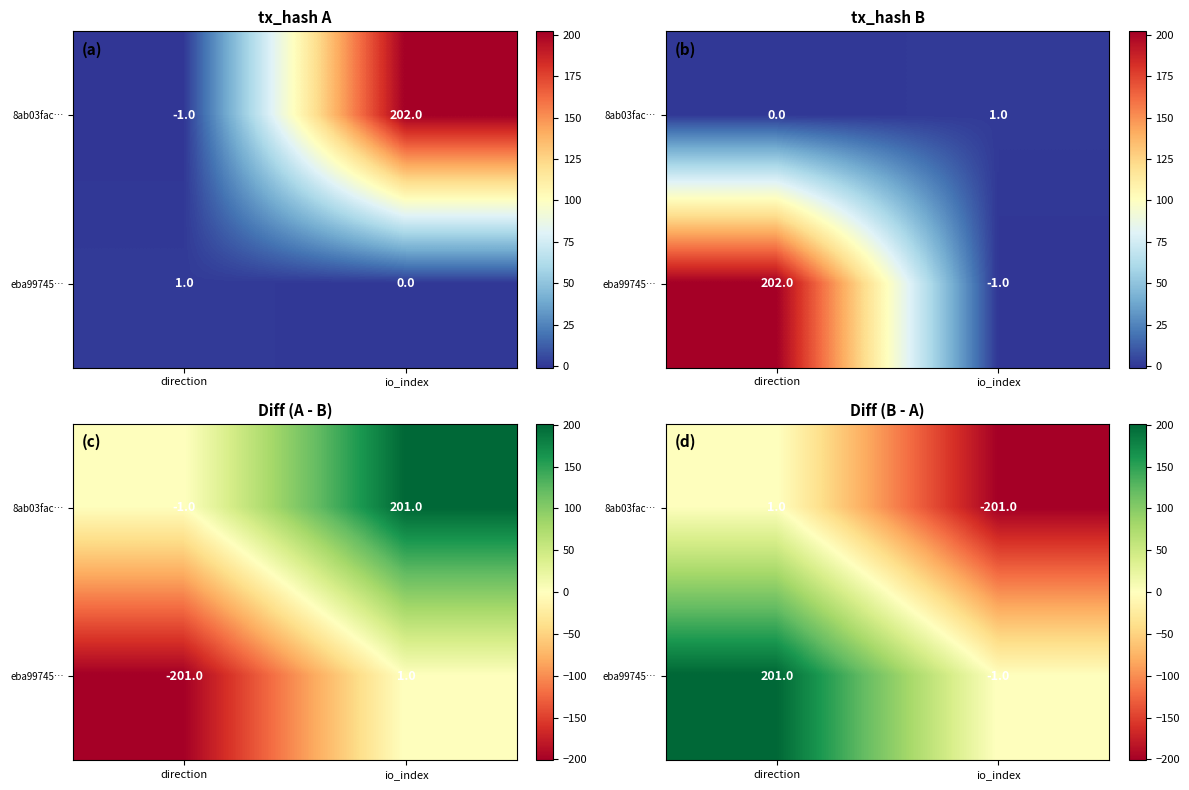

The eba99745… series shows -1 at io_index. True or false?

True